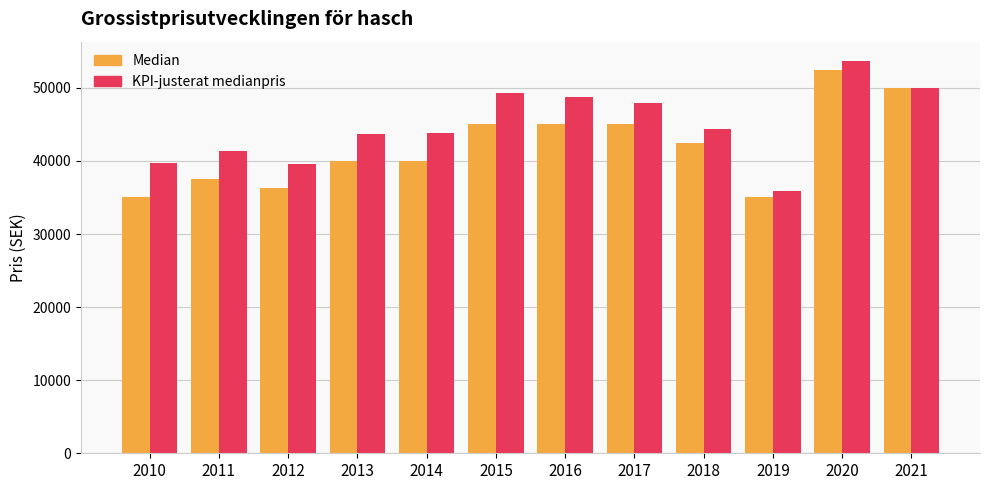

Between 2010 and 2021, which series saw the biggest shift?

Median